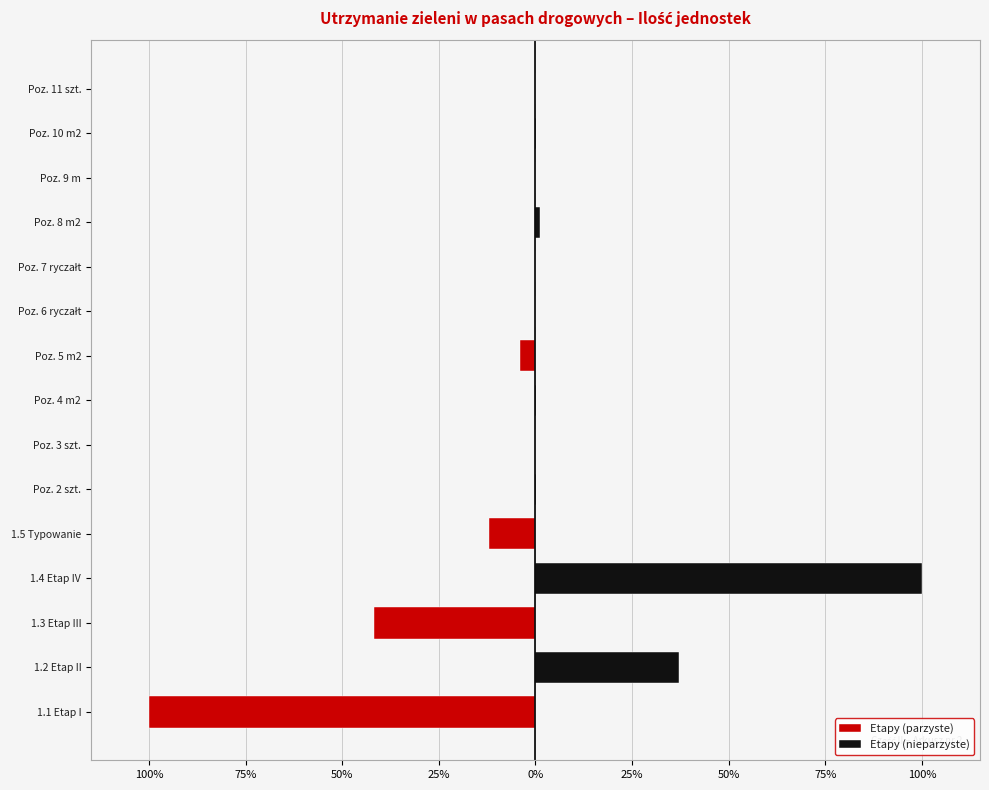

The value of Etapy (nieparzyste) at Poz. 4 m2 is 220. True or false?

False